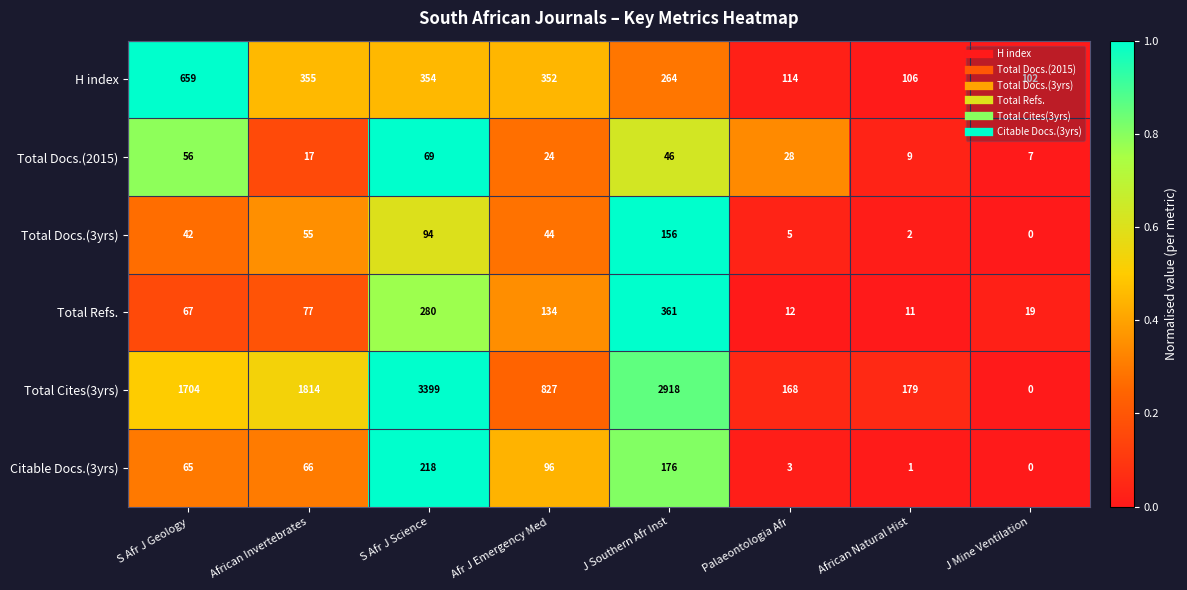

What is the spread (max minus min) of values at J Mine Ventilation?

102